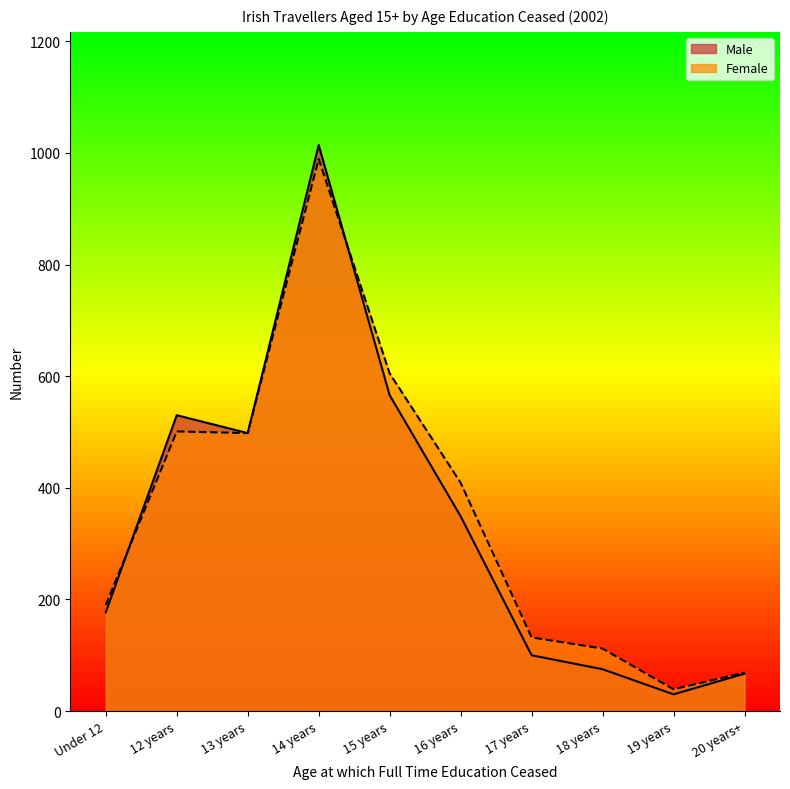

How many data points in Female are less than 409?

5